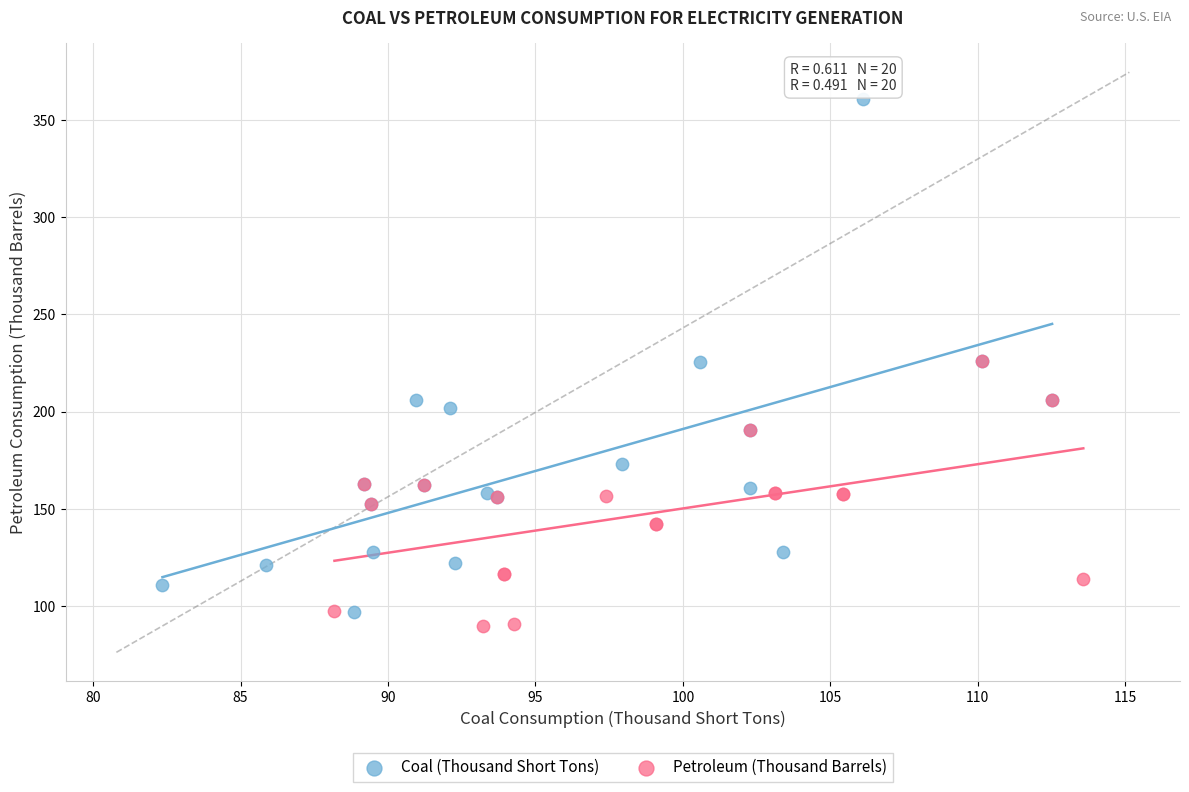

Which series reaches the maximum Y coordinate?

Coal (Thousand Short Tons)